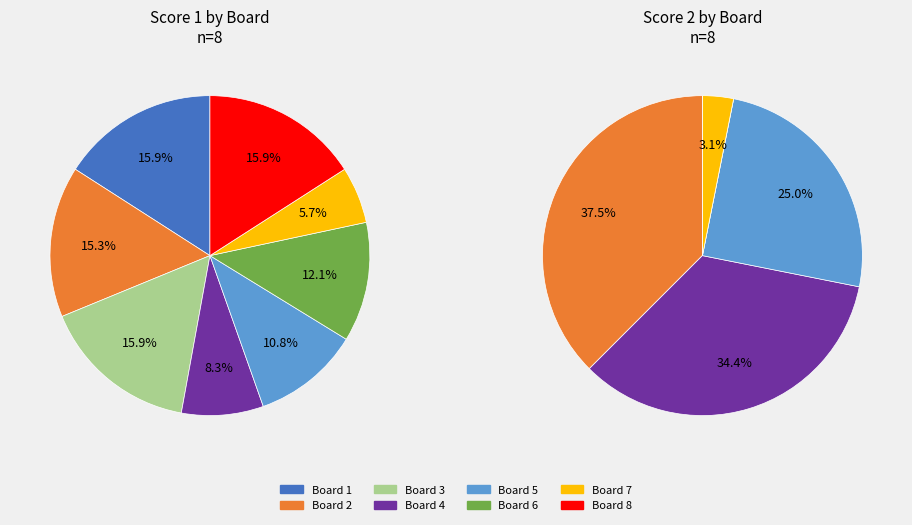

How much of the chart is everything except Board 6?

87.9%